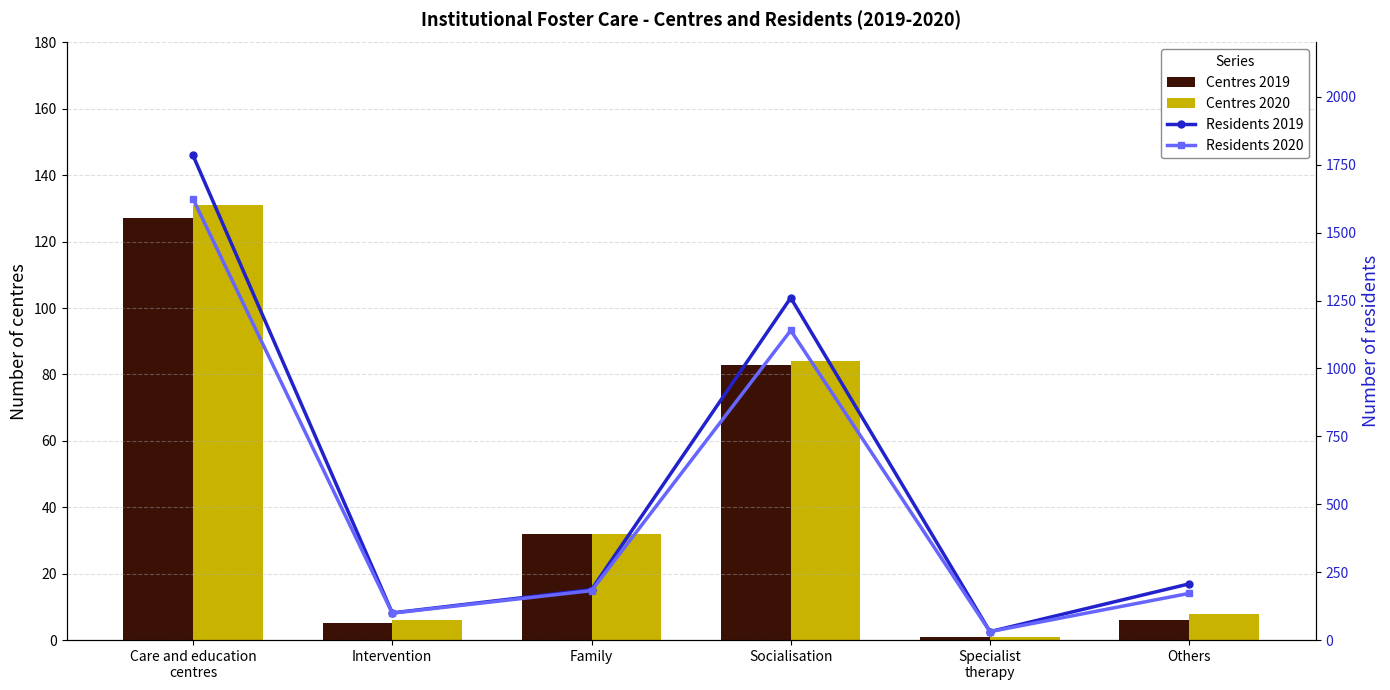

List the series in order of their peak value, lowest first.

Centres 2019, Centres 2020, Residents 2020, Residents 2019